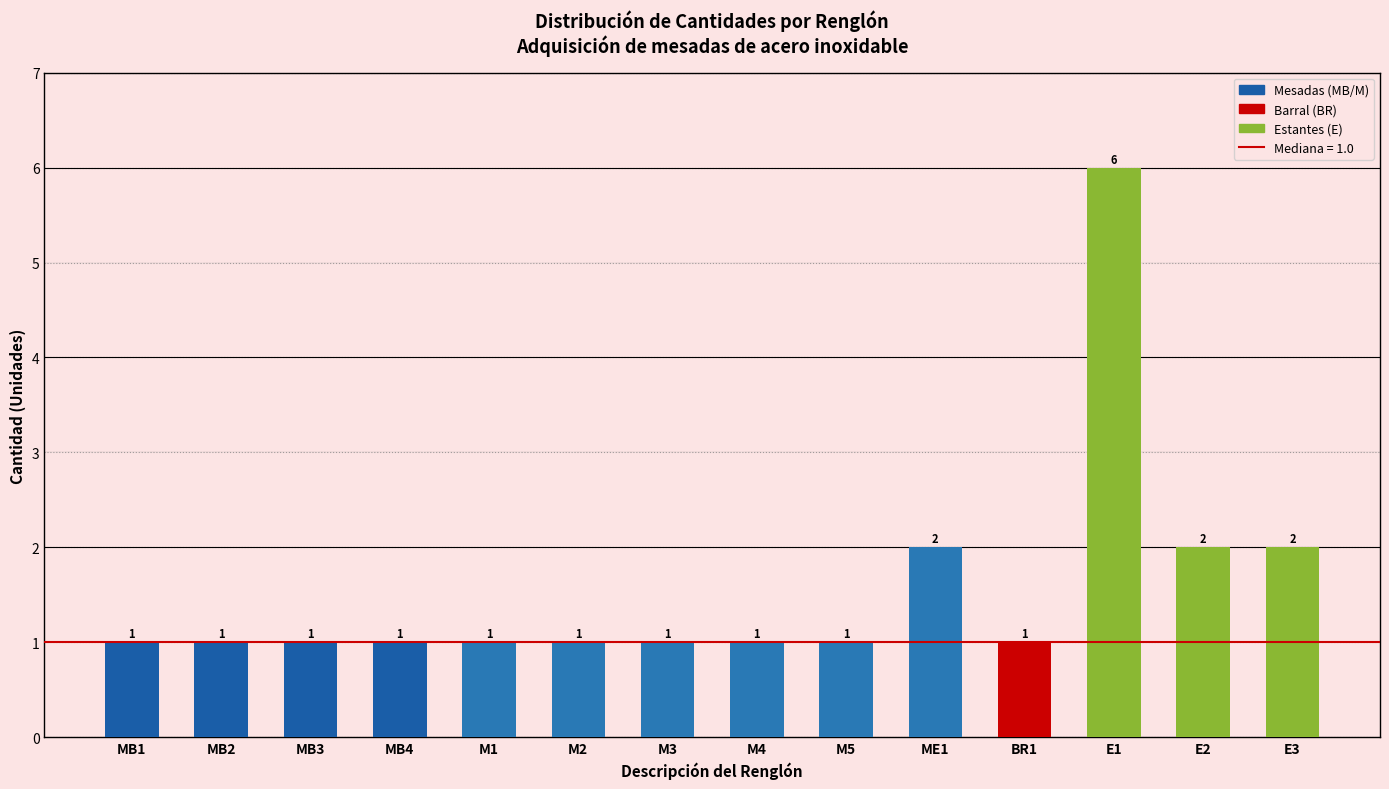

Reading left to right, transcribe all the data shown in this chart.

1	1	1	1	1	1	1	1	1	2	1	6	2	2